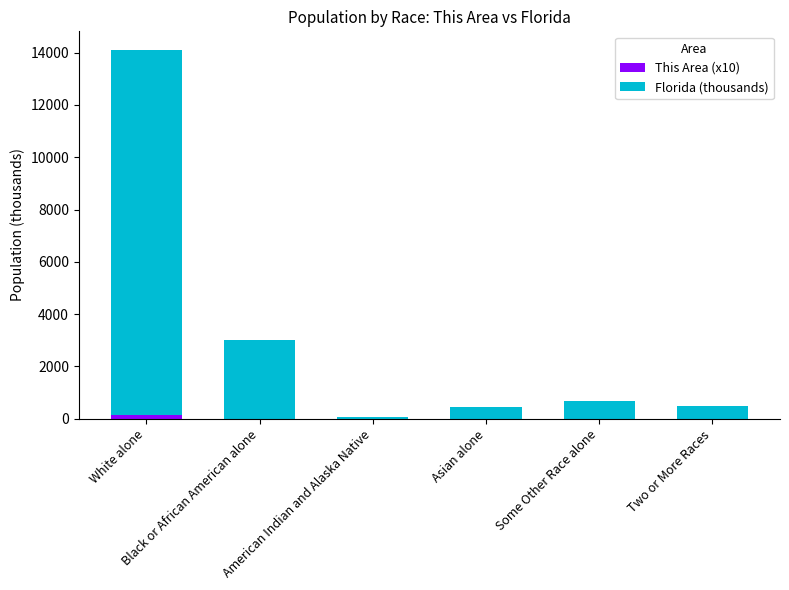

Are the bars grouped side by side (vs. stacked)?

No